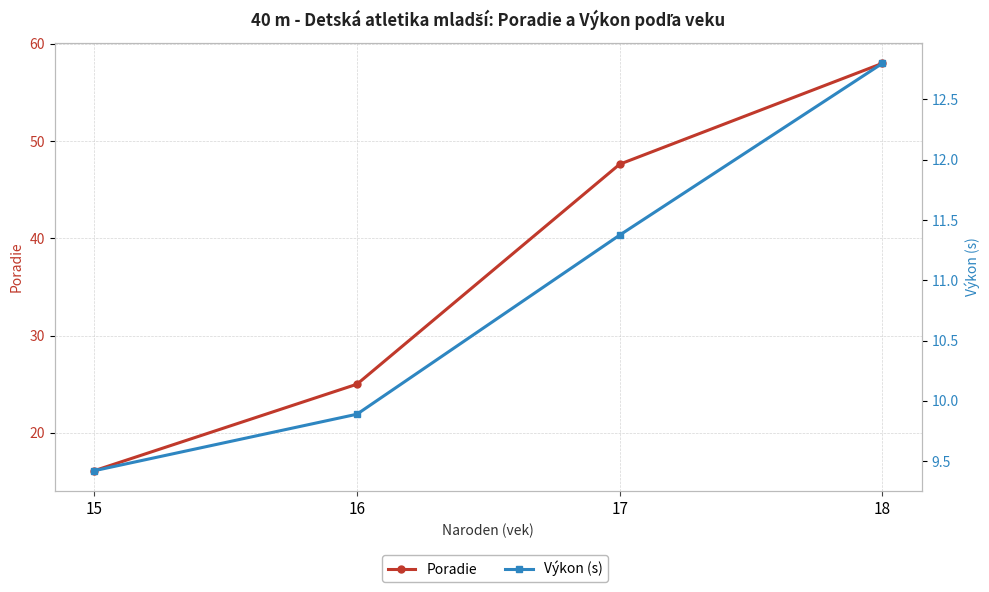

Does the chart have visible grid lines?

Yes